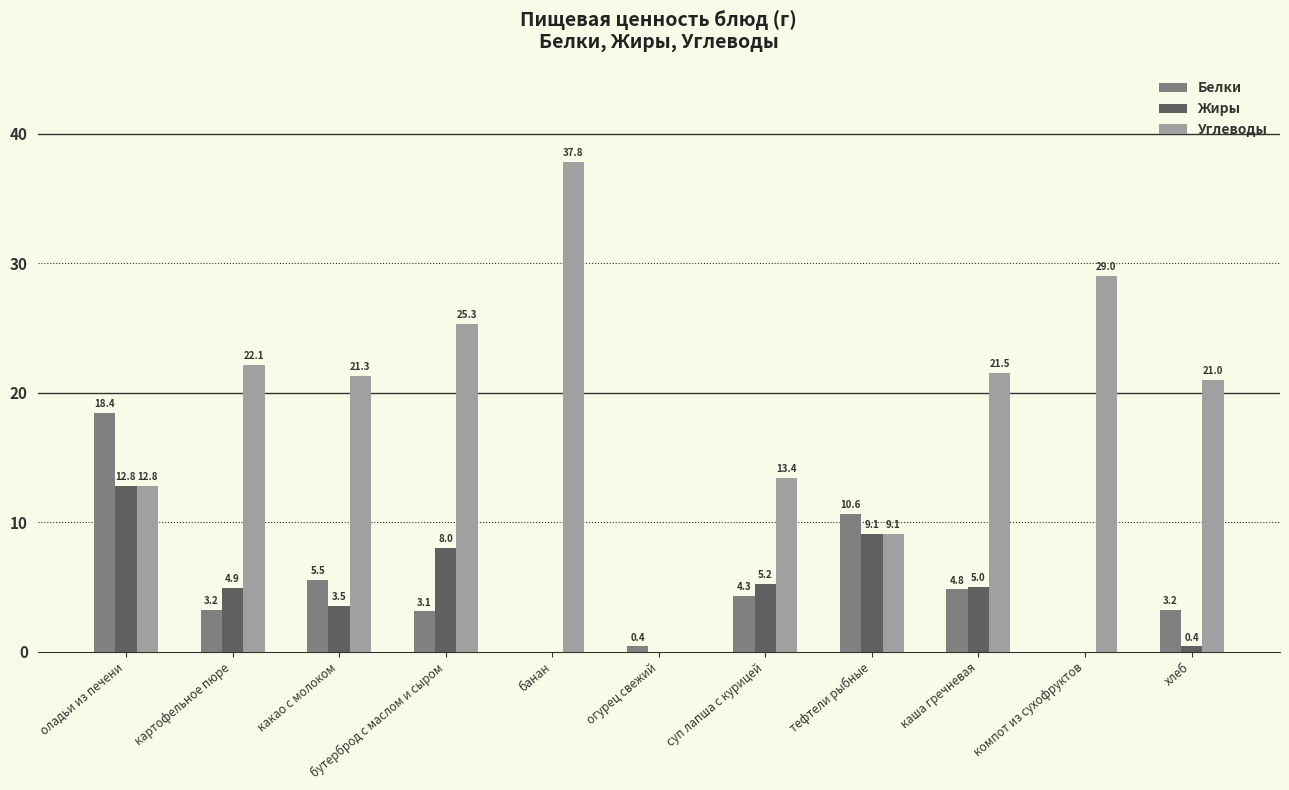

What is the sum of the Углеводы values at тефтели рыбные and огурец свежий?

9.1